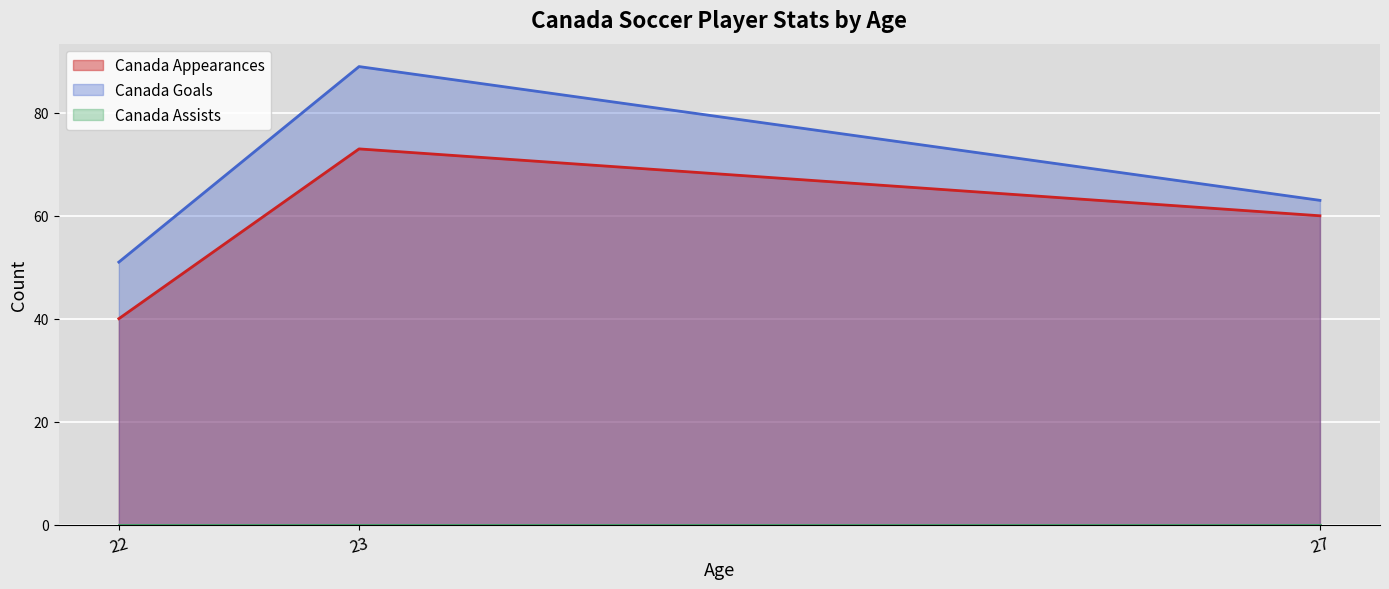

List the labels in order of Canada Appearances value, smallest first.

22, 27, 23